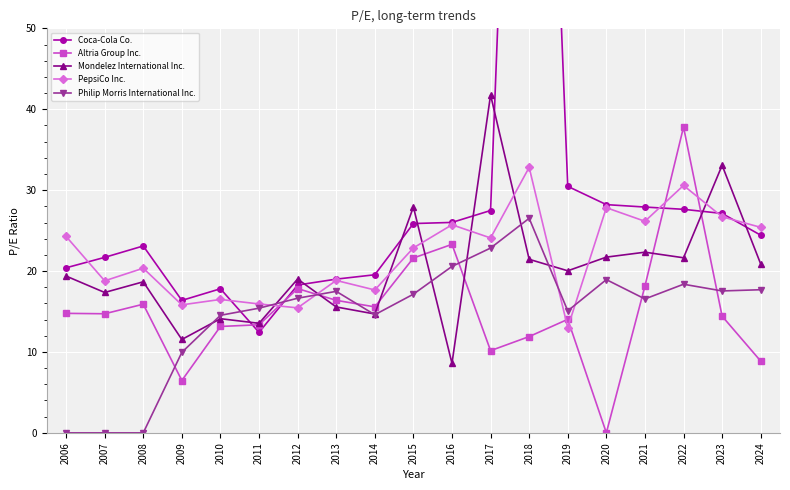

What is the lowest value of the Coca-Cola Co. series?

12.4